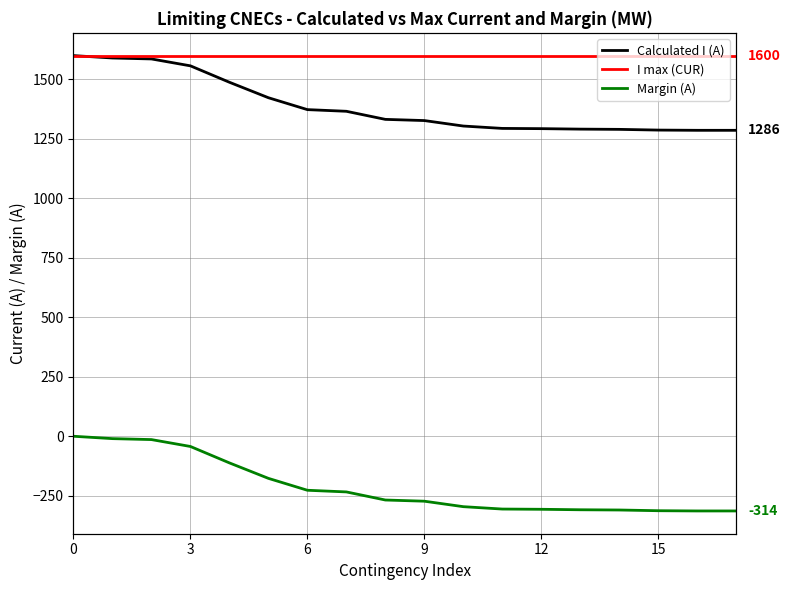

What is the label of the 3rd point from the right?

15